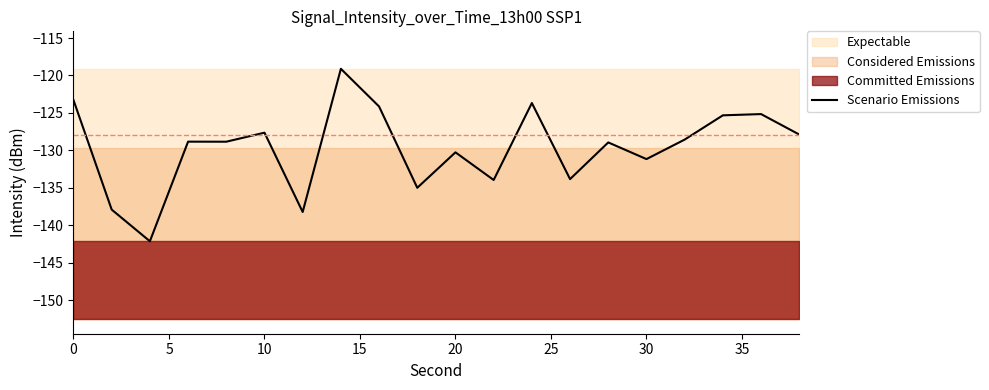

What is the minimum value for Scenario Emissions?

-142.1